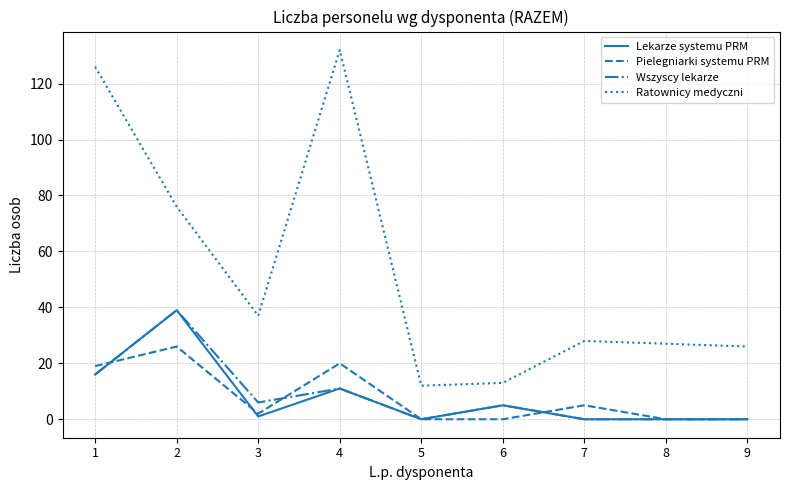

Is it true that Ratownicy medyczni equals 13 at 6?

True